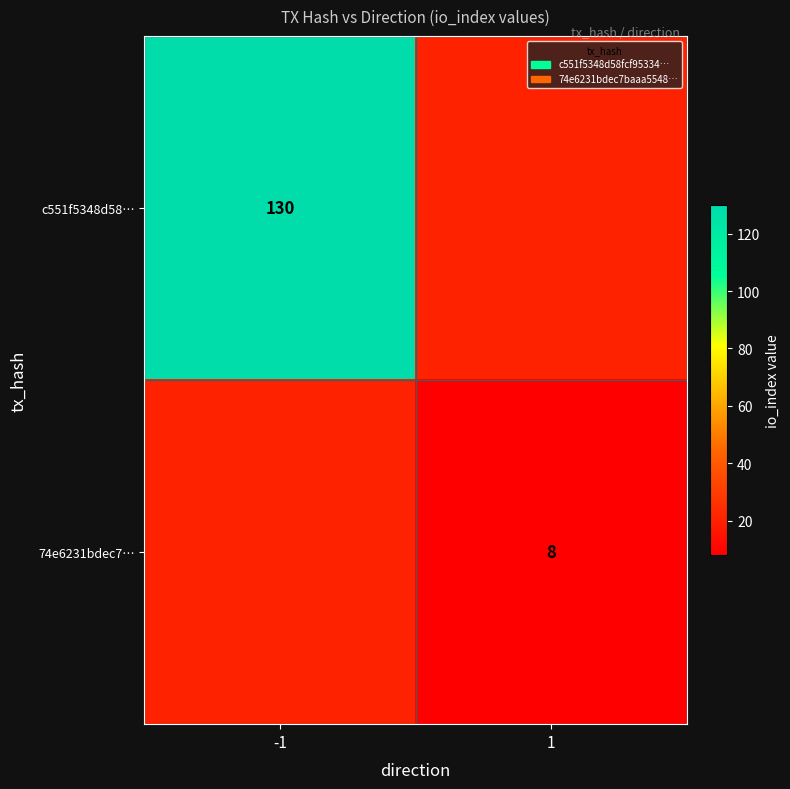

At which category is the sum across all series the highest?

-1